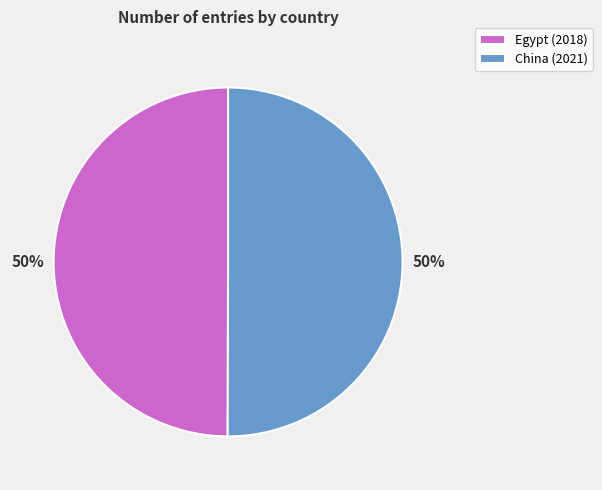

What is the ratio of the value at China (2021) to the value at Egypt (2018)?

1.0